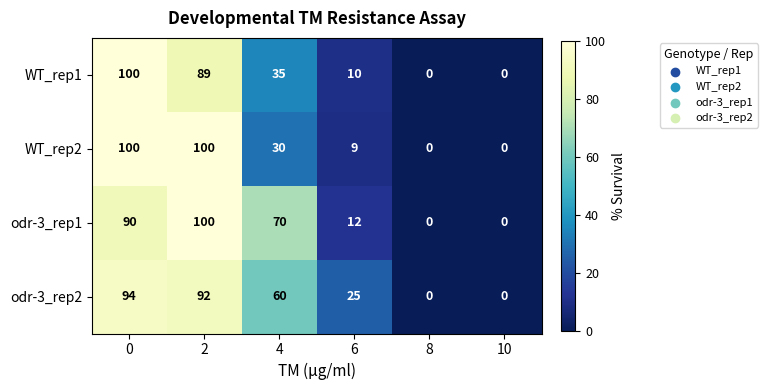

What is the total value across all series at 2?

381